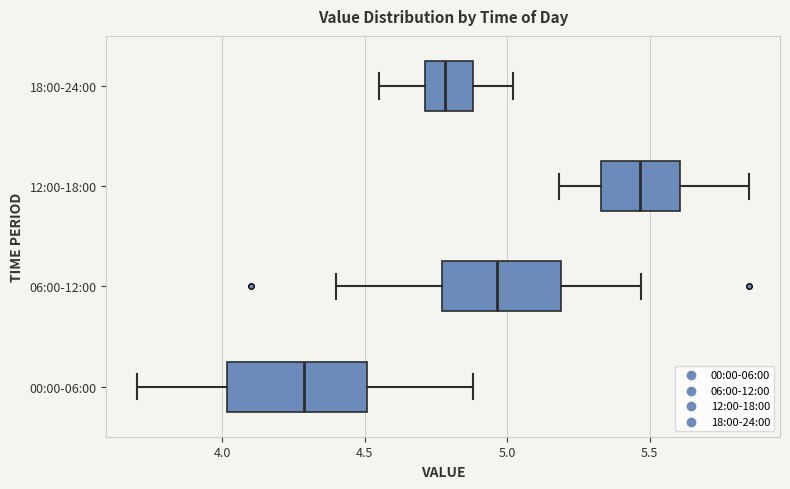

Which box is the widest, from its left edge to its right edge?

00:00-06:00